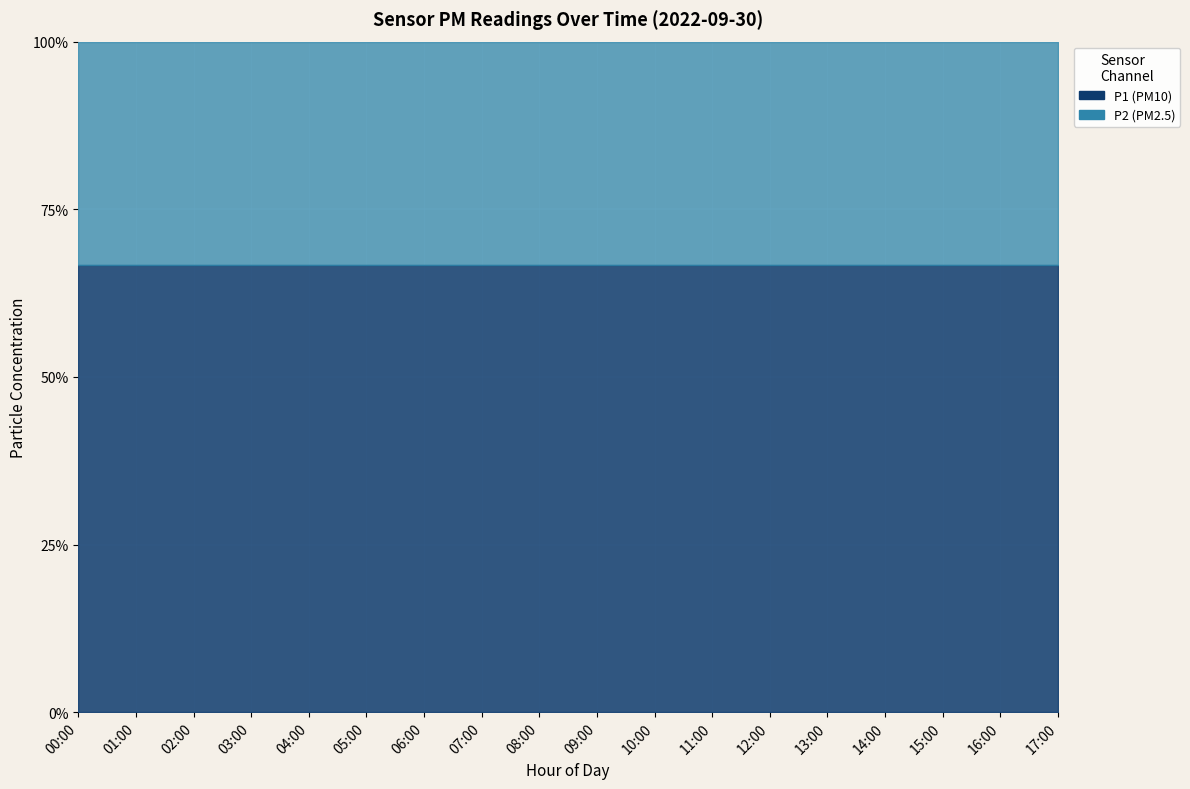

Rank the series by their average value, from highest to lowest.

P1, P2